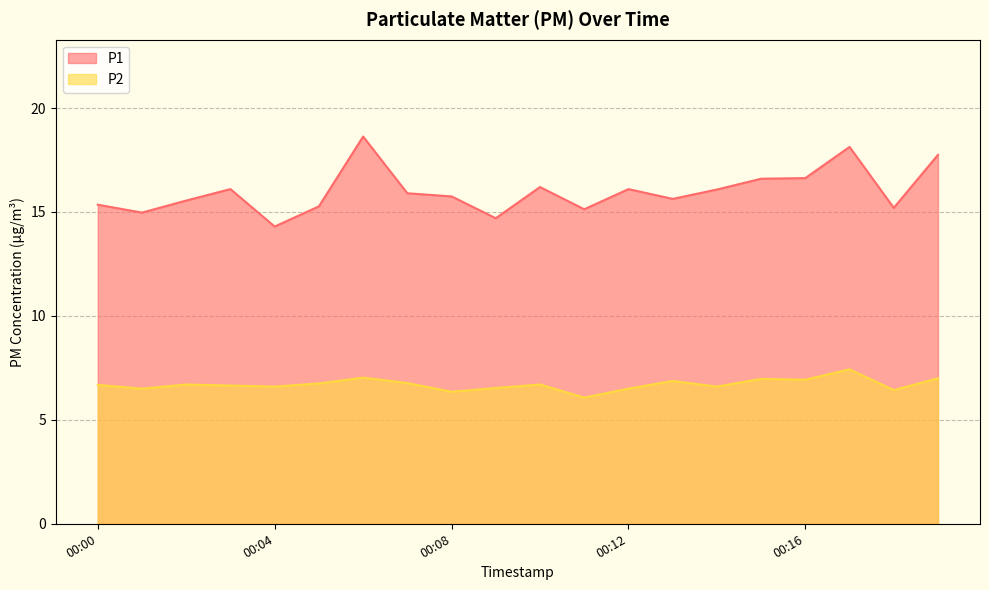

True or false: P1 and P2 cross at least once.

False